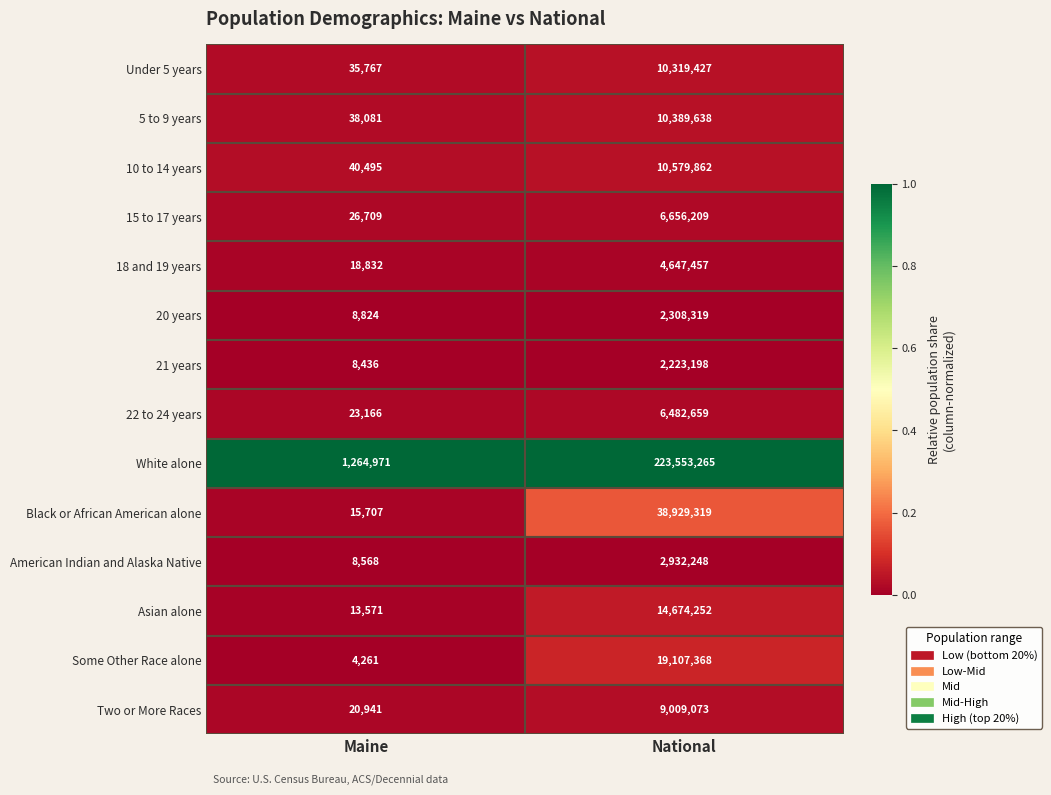

At which category does the chart reach its minimum across all series?

Maine